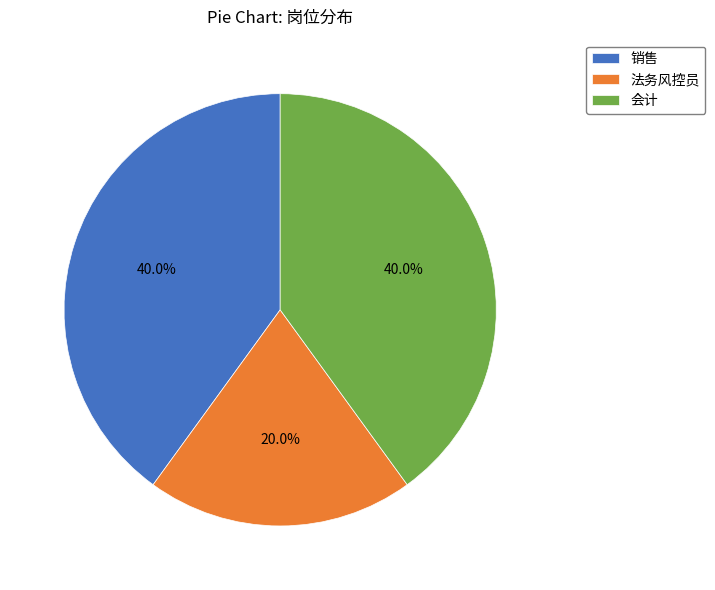

To the nearest percent, what portion does 法务风控员 represent?

20%